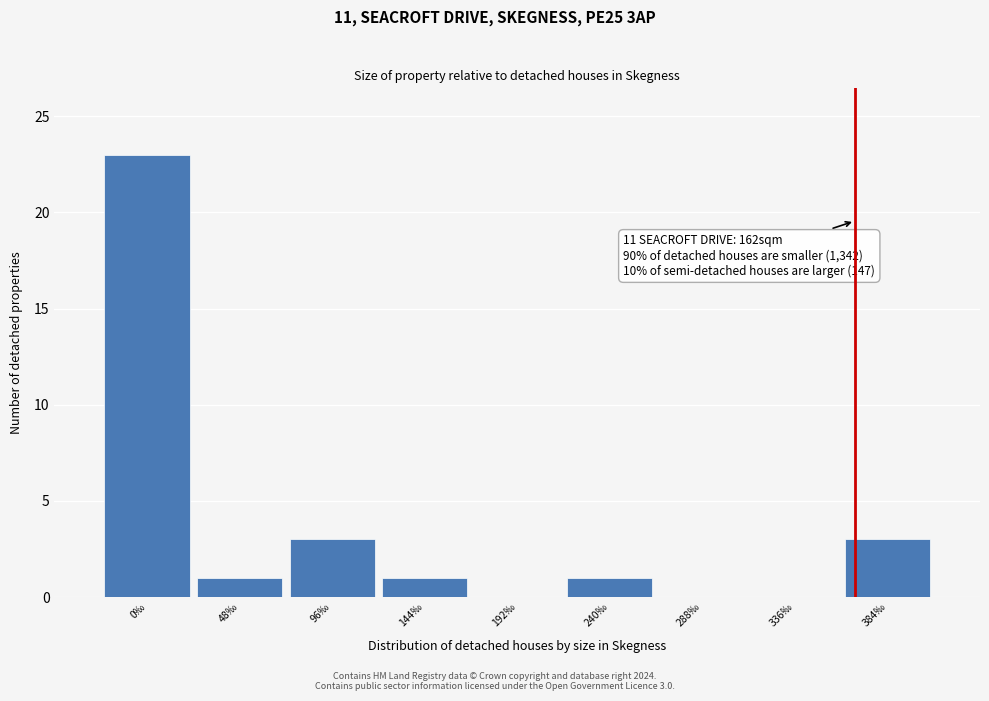

Reading left to right, transcribe all the data shown in this chart.

0‰=23	48‰=1	96‰=3	144‰=1	192‰=0	240‰=1	288‰=0	336‰=0	384‰=3